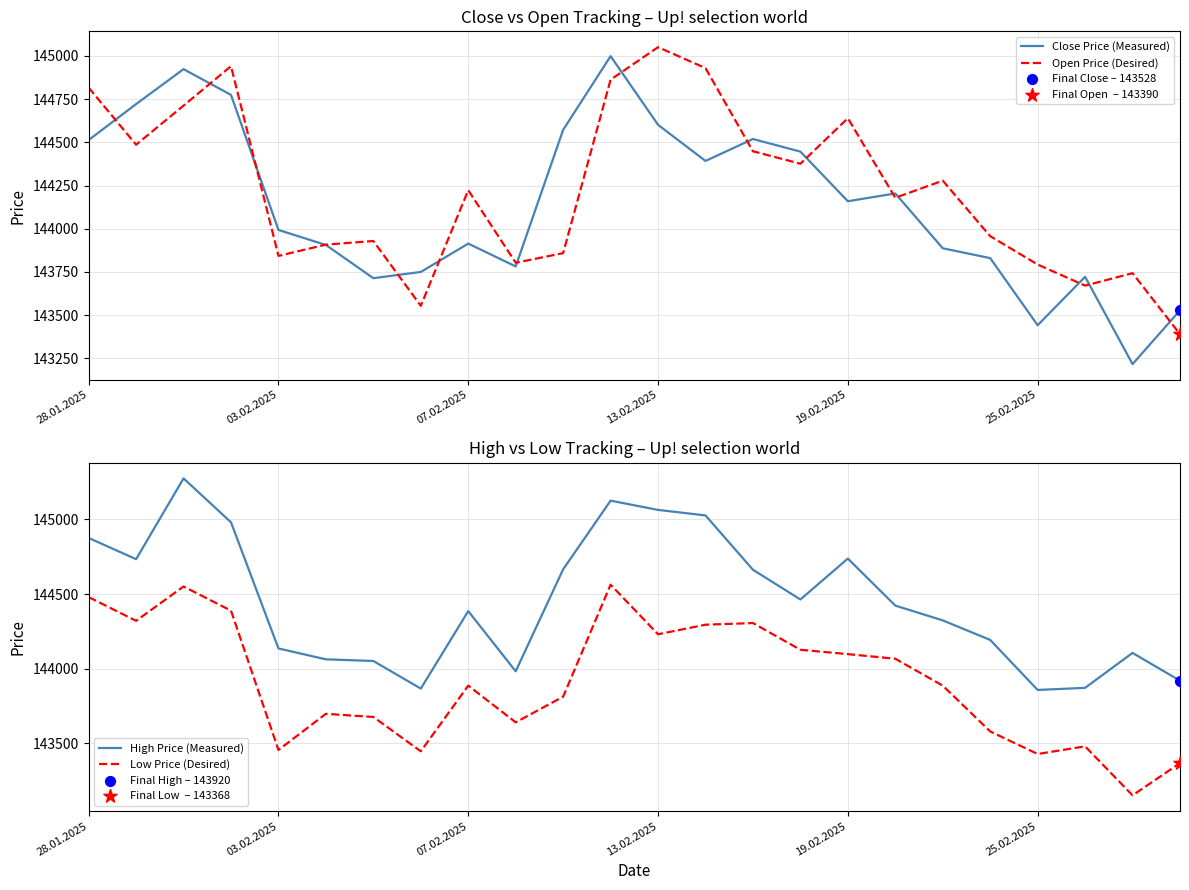

What is the total value across all series at 7?

574618